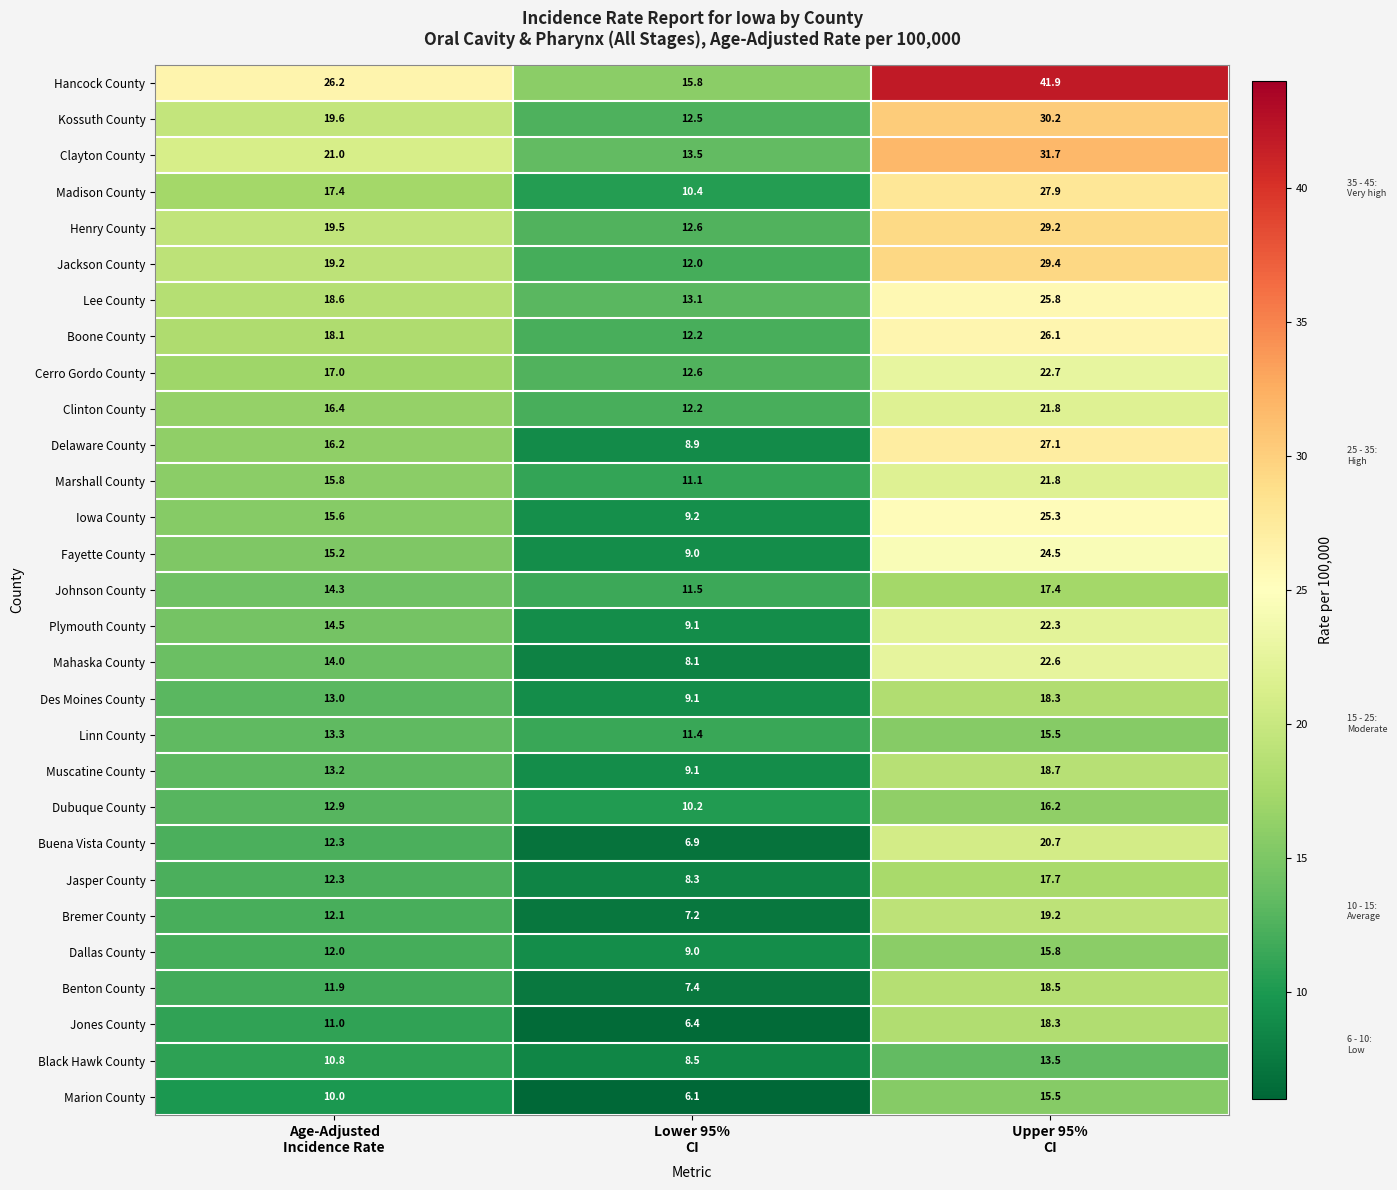

What is the average value of the Jasper County series?

12.8